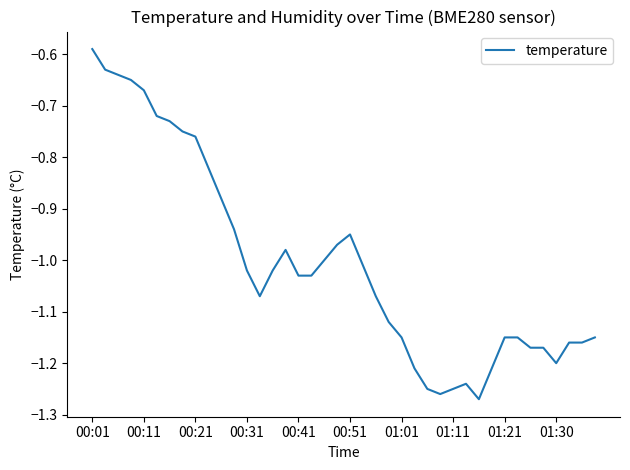

True or false: the data has more than 0 interior local peaks.

True